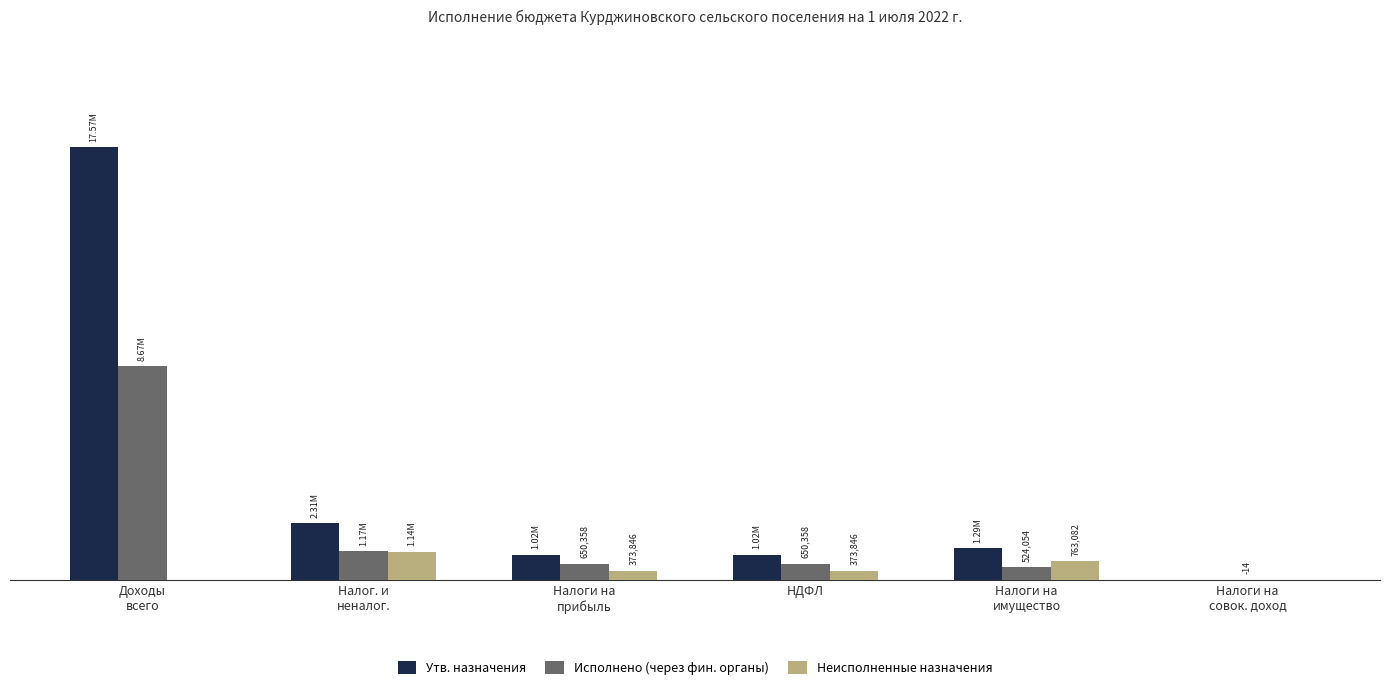

What is the total value across all series at Налоги на
прибыль?

2044204.5